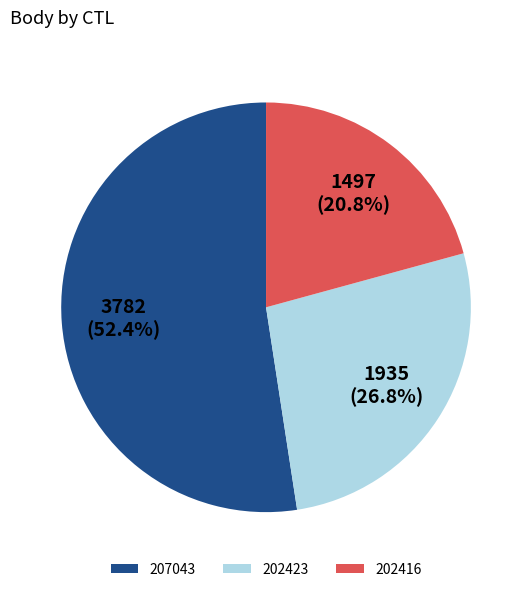

How many segments does this pie chart have?

3